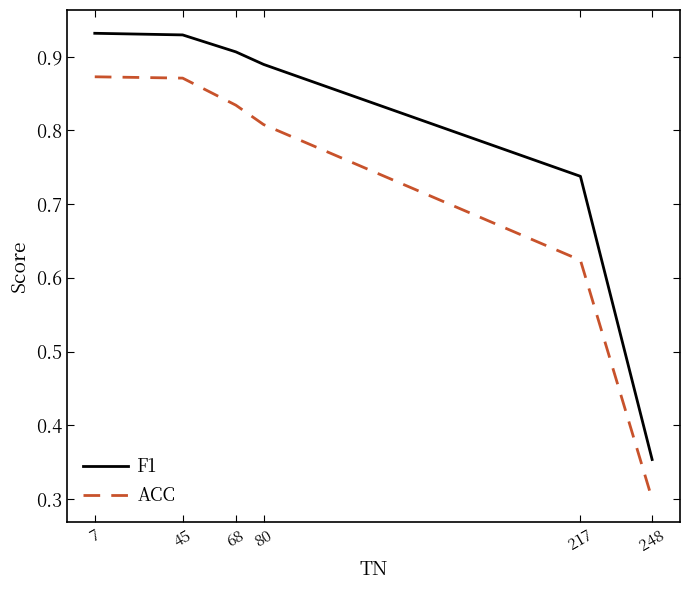

True or false: F1 and ACC cross at least once.

False